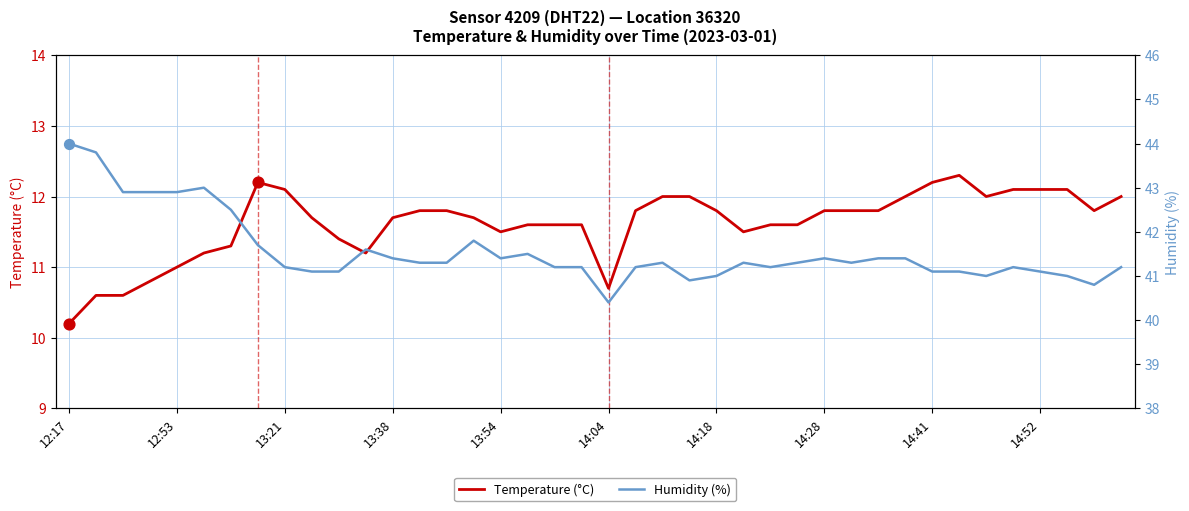

Which category has the lowest value in the Temperature (°C) series?

12:17